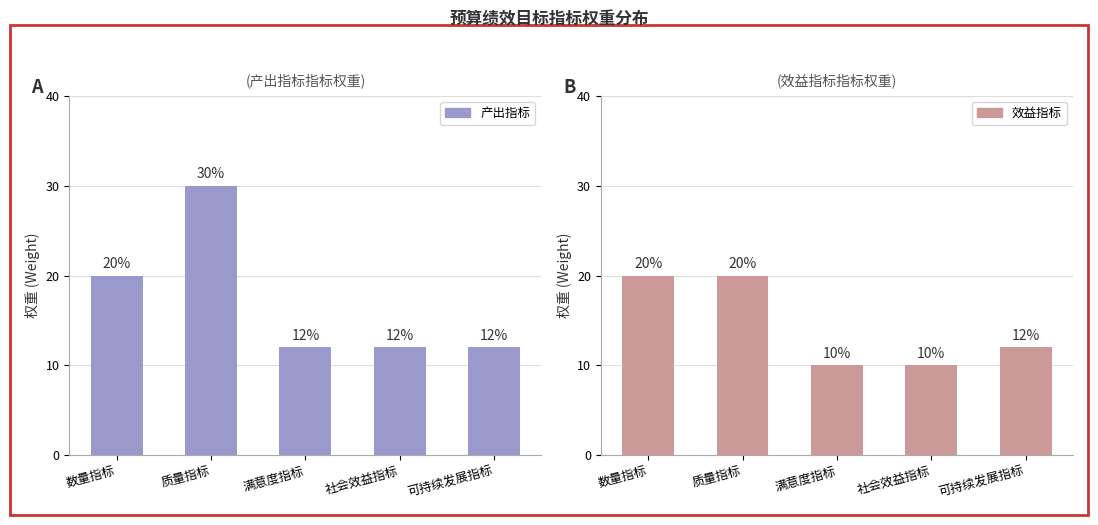

Reading left to right, what are all the values shown in this chart?

产出指标: 20	30	12	12	12
效益指标: 20	20	10	10	12